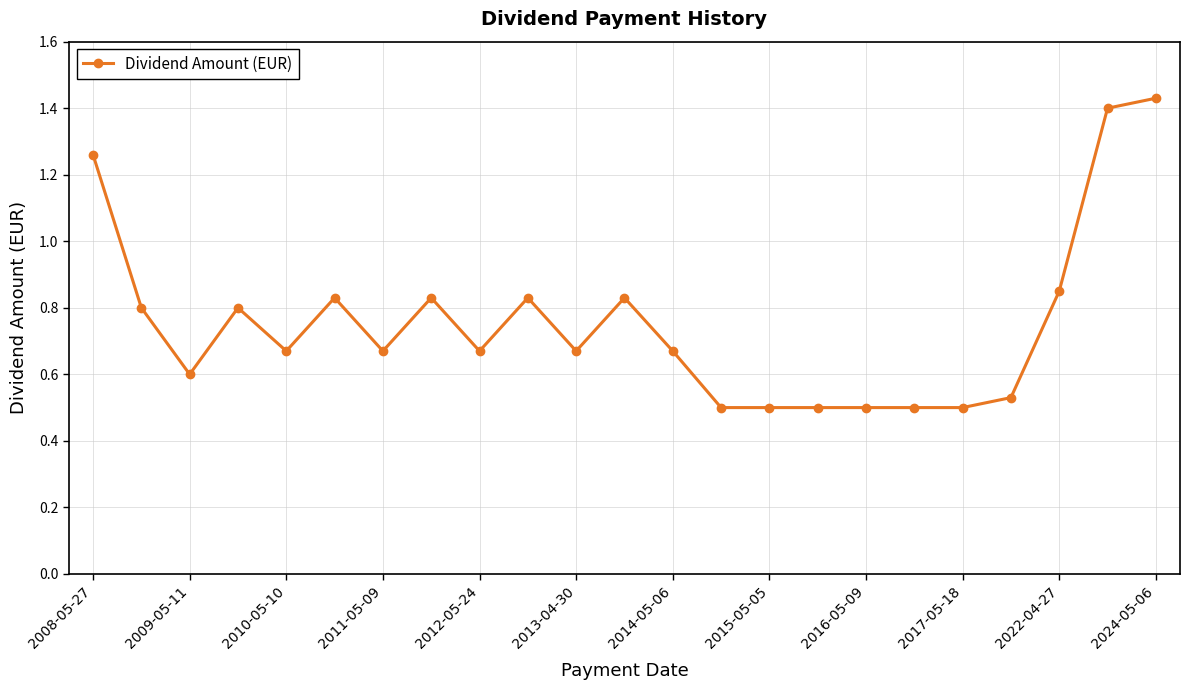

True or false: there are more than 1 points higher than both neighbors.

True